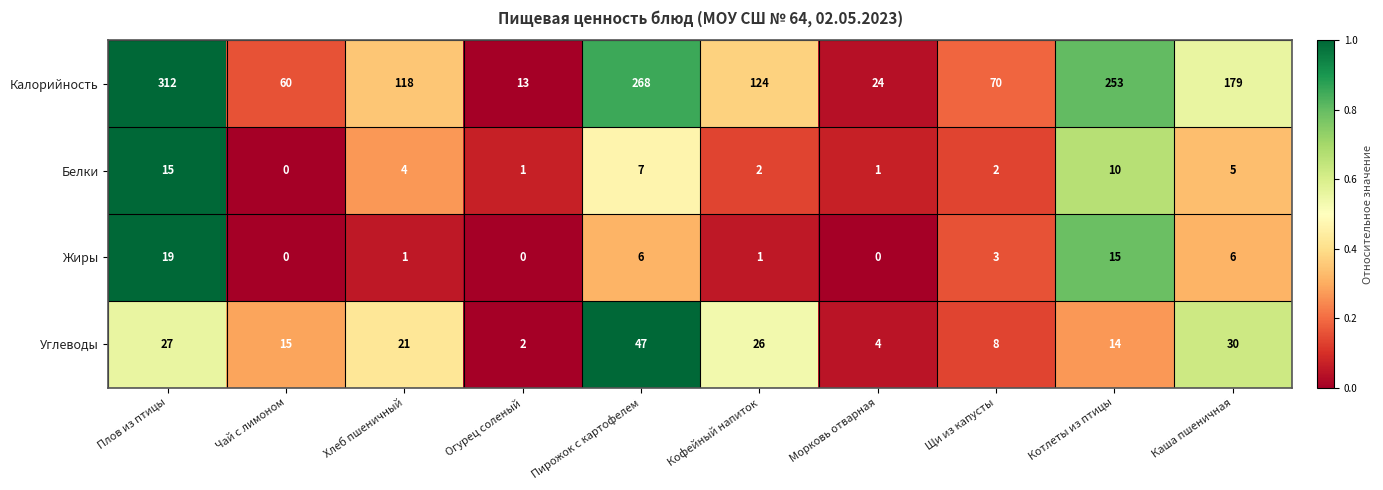

Is it true that Углеводы equals 6 at Чай с лимоном?

False